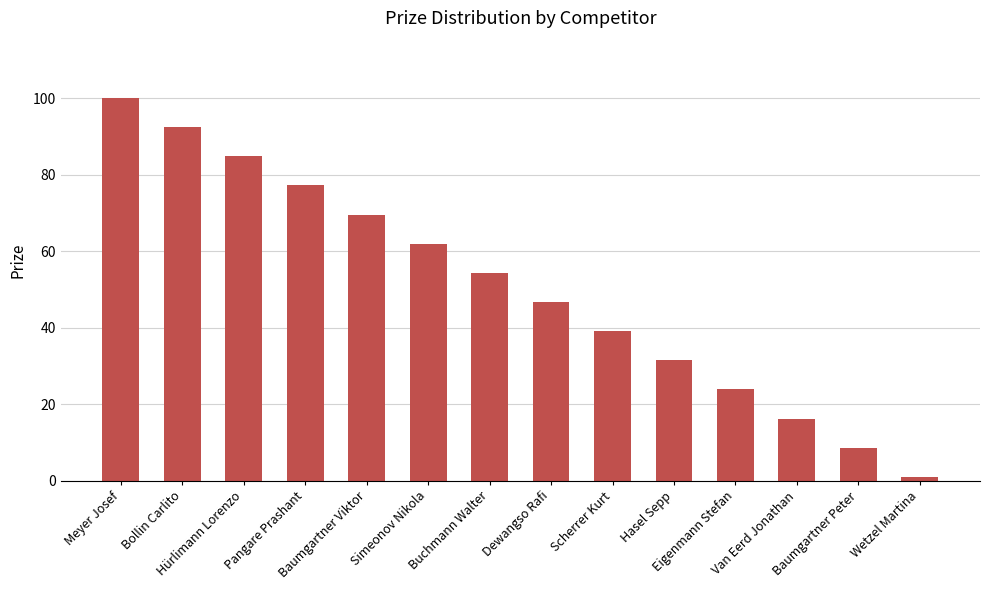

What is the value of the 11th bar from the left?

23.9